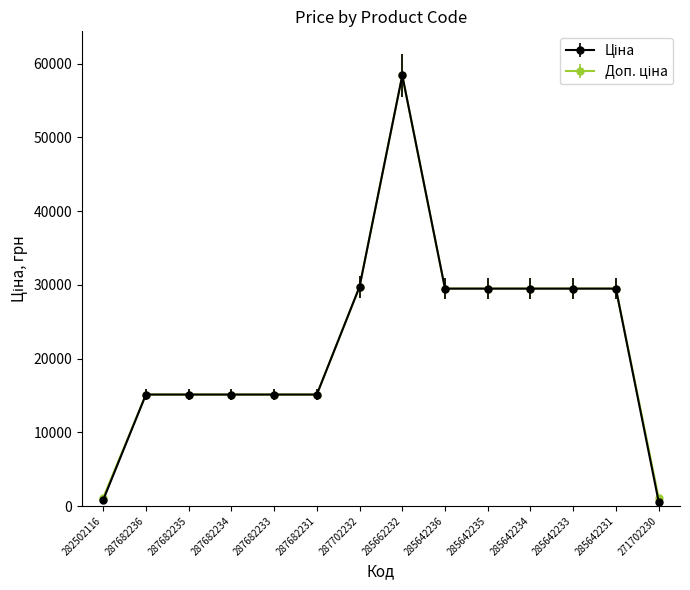

Which label corresponds to the largest value in the chart?

285662232